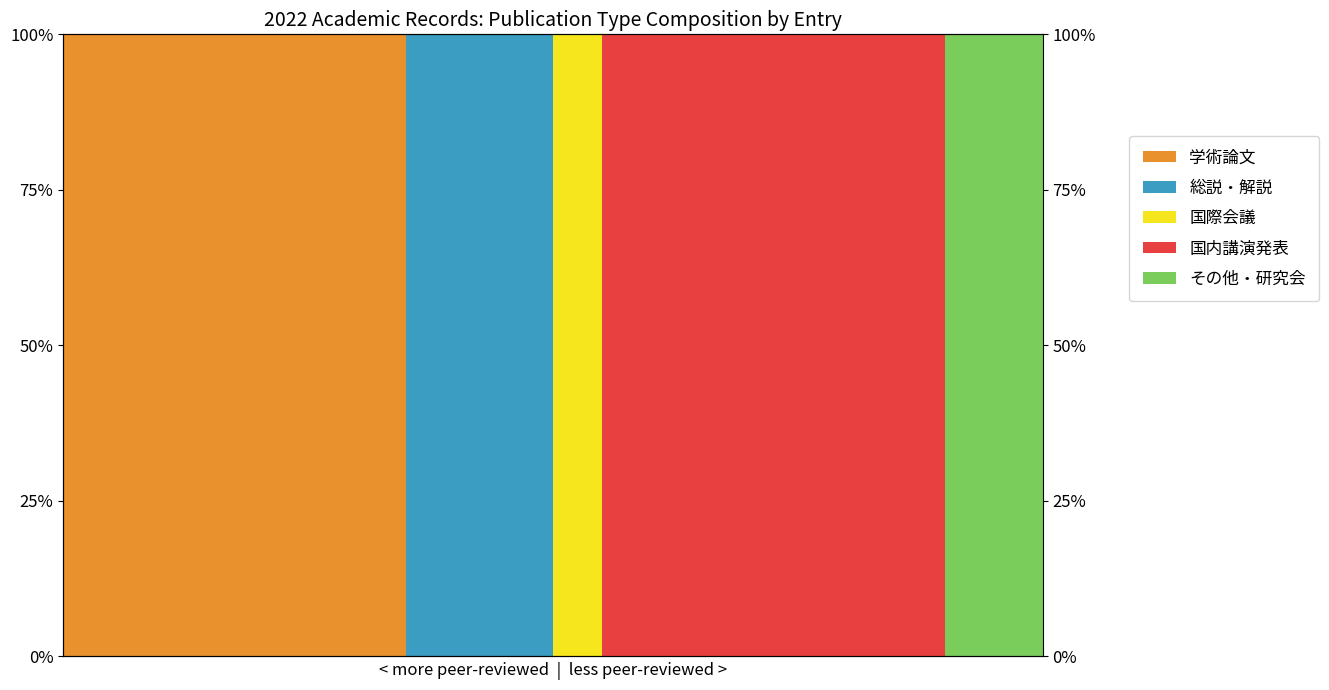

Which series has the widest spread of values?

学術論文